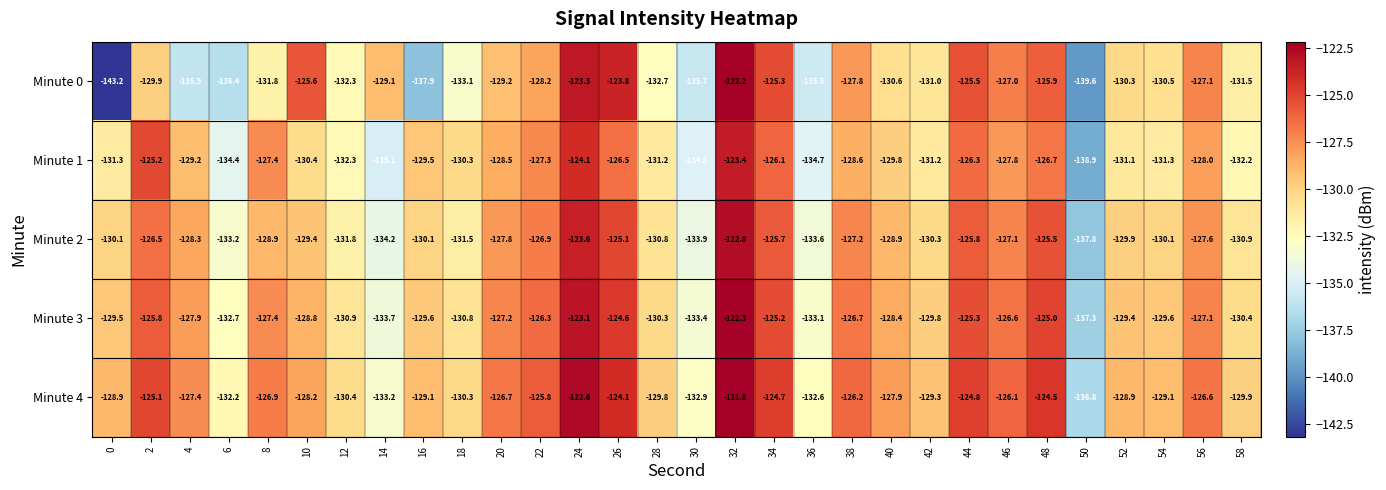

What is the spread (max minus min) of values at 6?

4.2